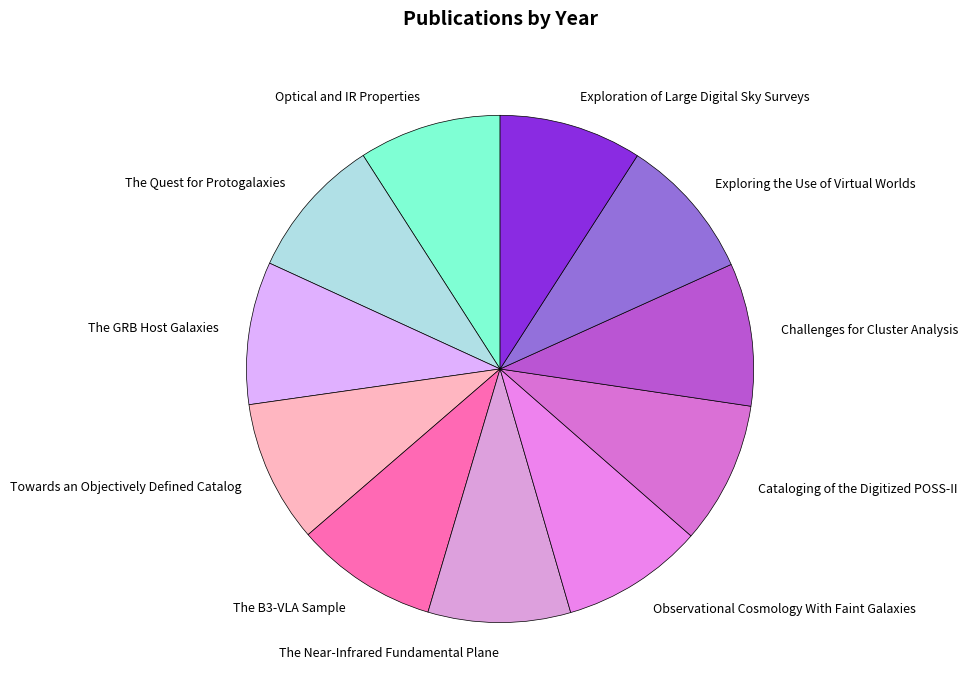

True or false: The Quest for Protogalaxies accounts for 9% of the total.

True